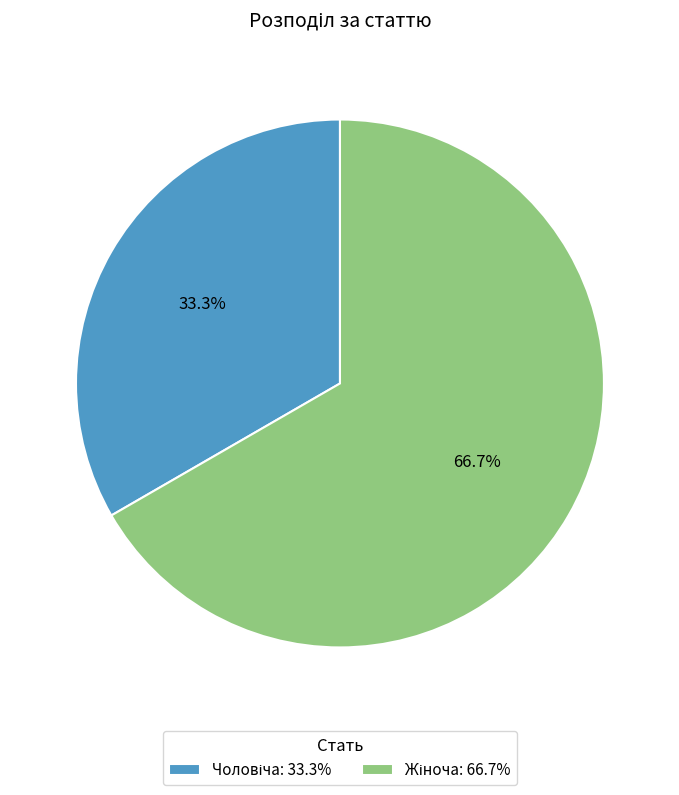

Is there a majority slice in this chart?

Yes